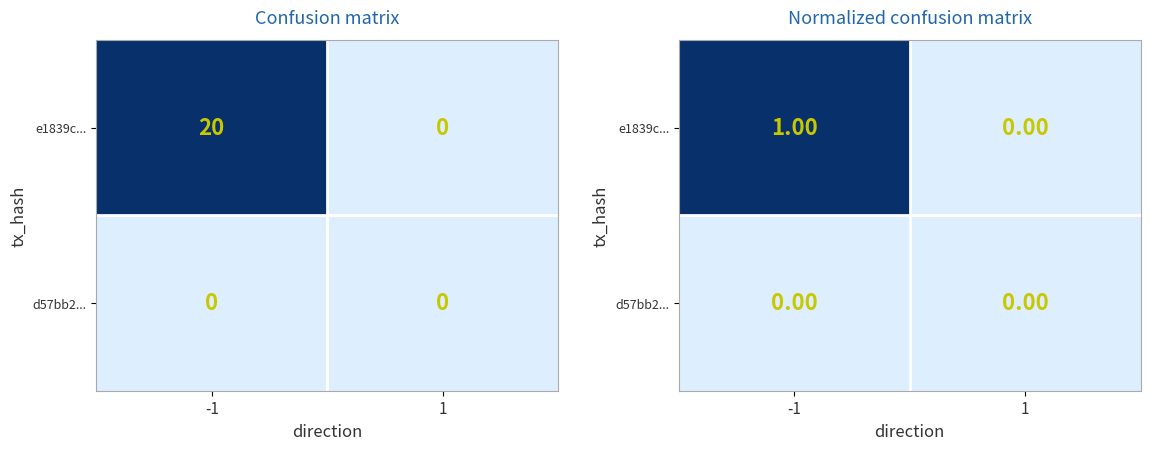

What is the sum of all e1839c... values?

1.0